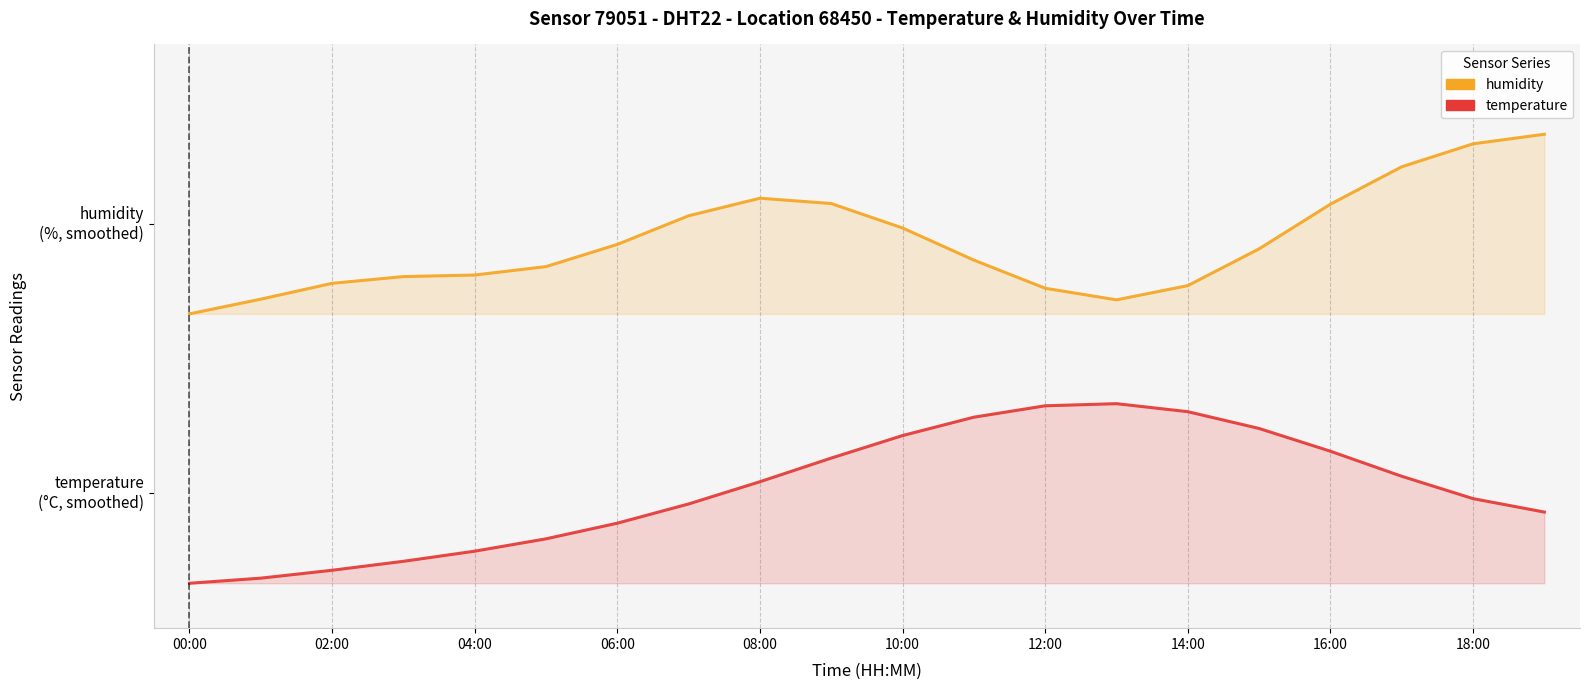

List the labels in order of value, smallest first.

00:00, 01:00, 02:00, 03:00, 04:00, 05:00, 06:00, 19:00, 07:00, 18:00, 08:00, 17:00, 09:00, 16:00, 10:00, 15:00, 11:00, 14:00, 12:00, 13:00